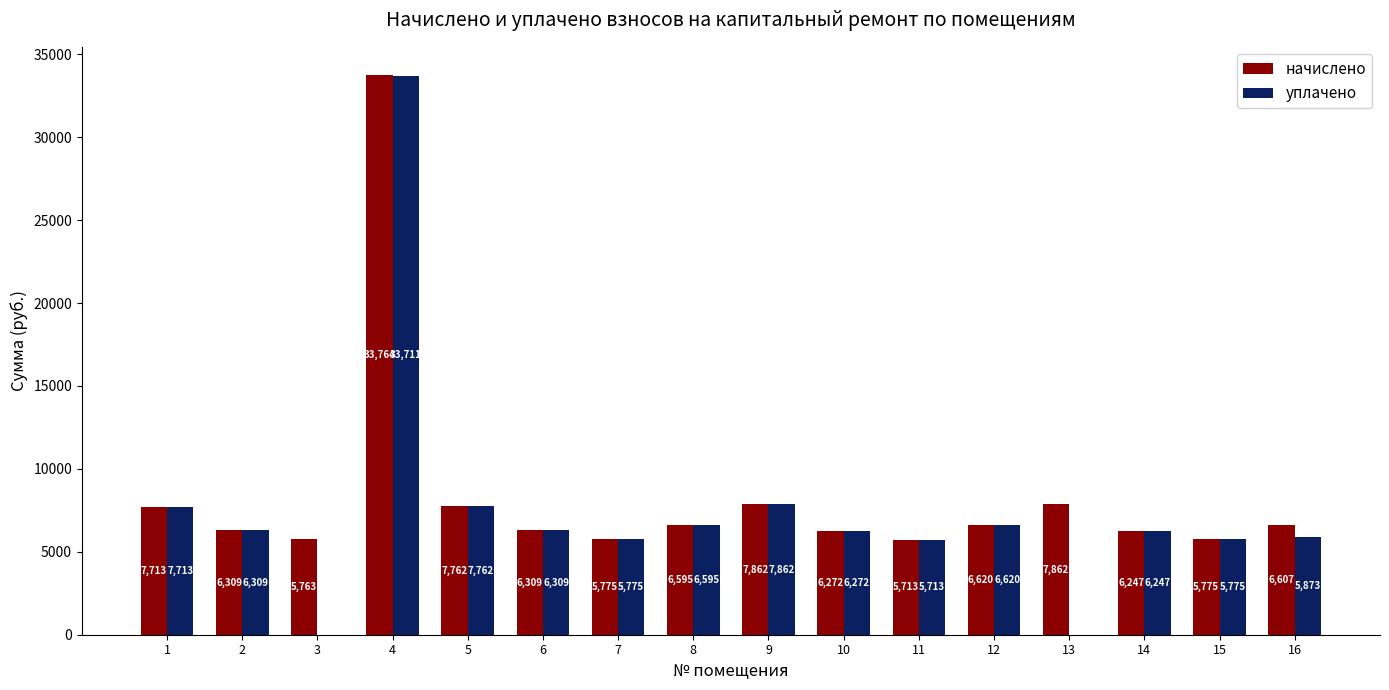

Read the уплачено value at 10.

6272.1